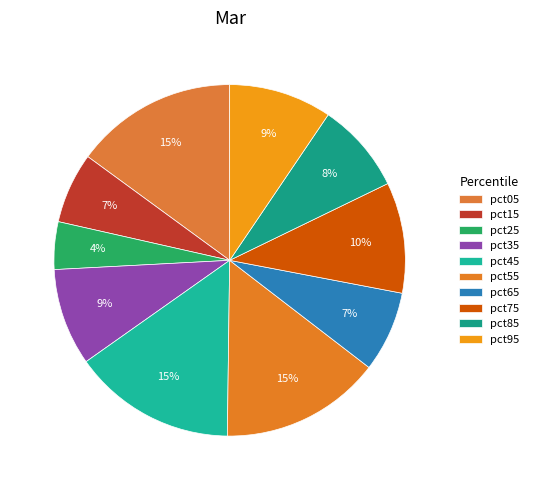

To the nearest percent, what is the average slice percentage?

10%